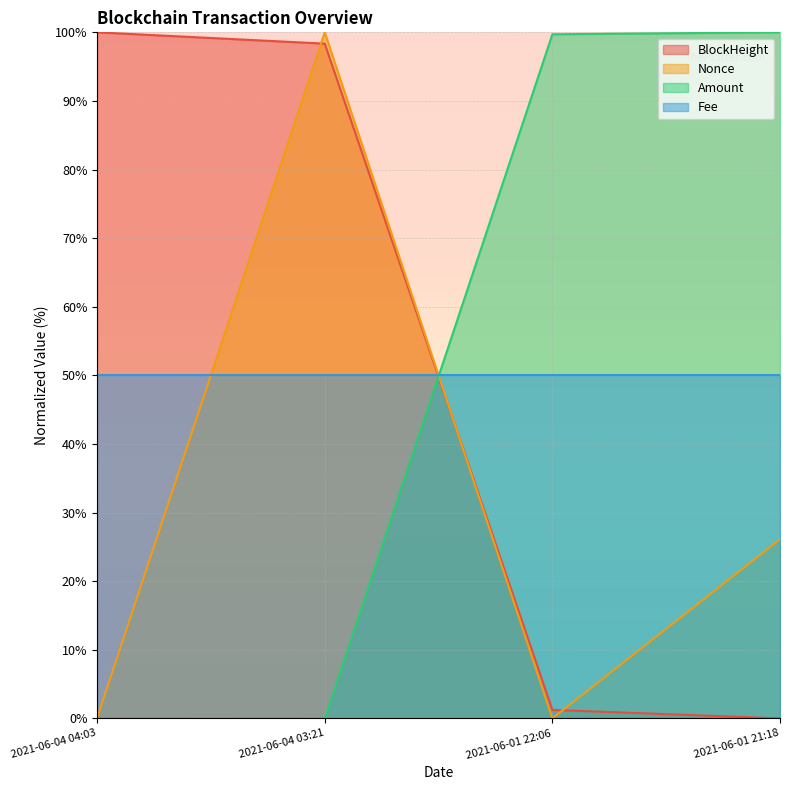

What is the sum of the BlockHeight values at 2021-06-04 03:21 and 2021-06-04 04:03?

198.4